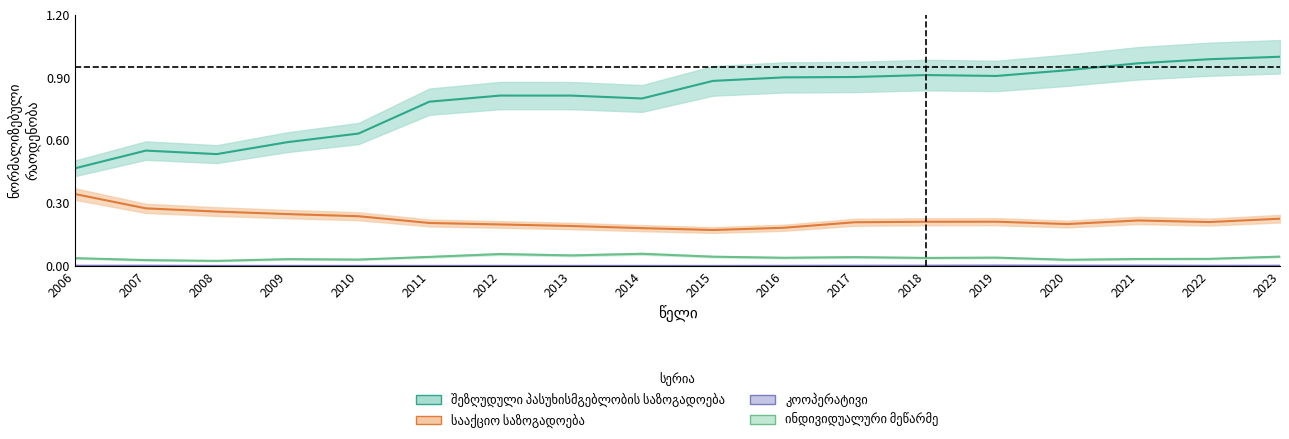

Which series has the widest spread of values?

შეზღუდული პასუხისმგებლობის საზოგადოება